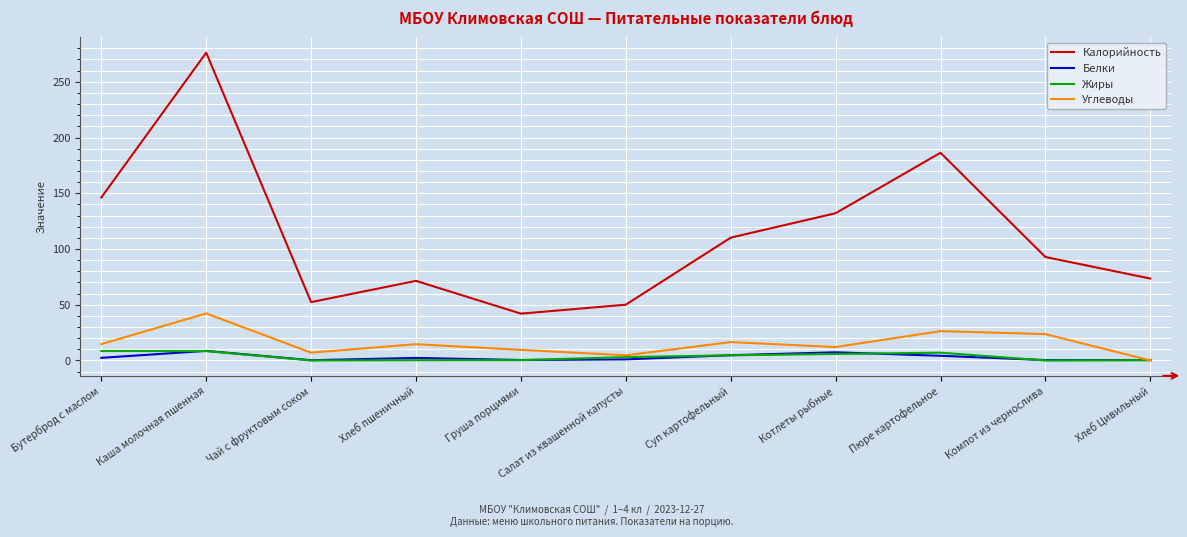

At which label does Жиры first exceed 3?

Бутерброд с маслом